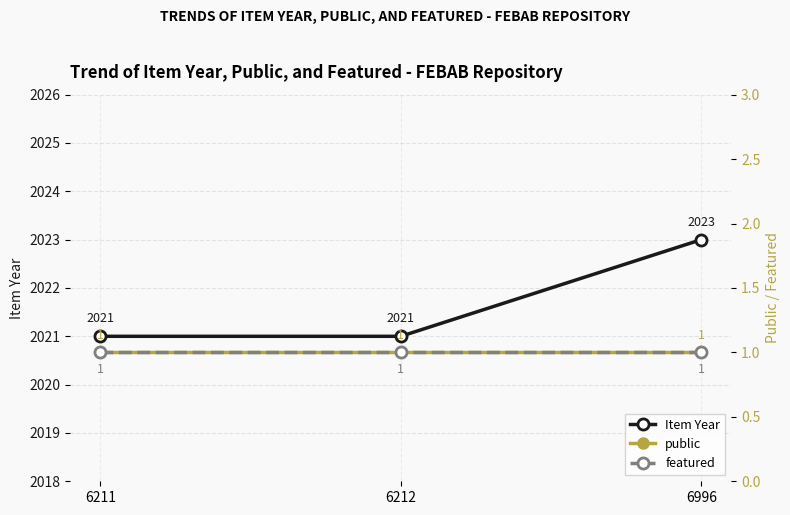

What is the value of the Item Year point at the 2nd from the left?

2021